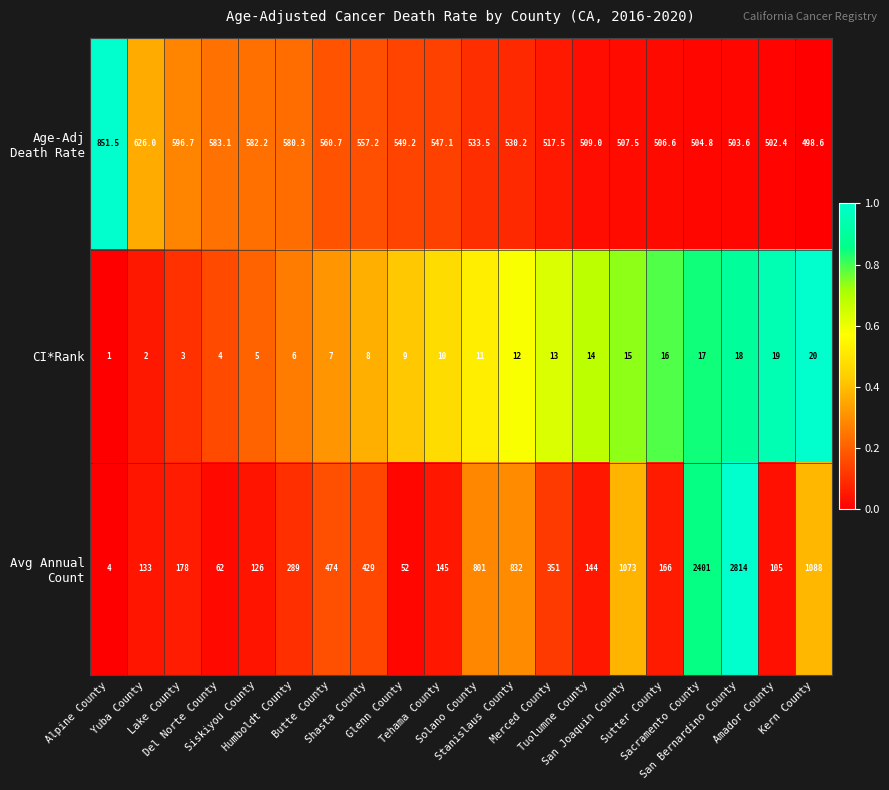

What is the sum of all CI*Rank values?

210.0